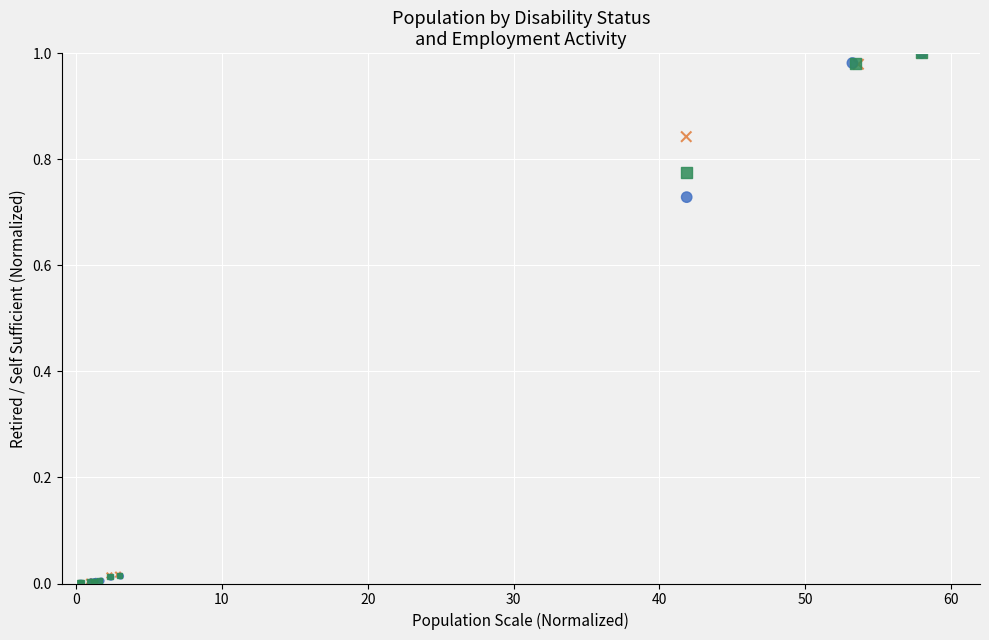

What are all the series names shown in the legend?

Female, Male, Total